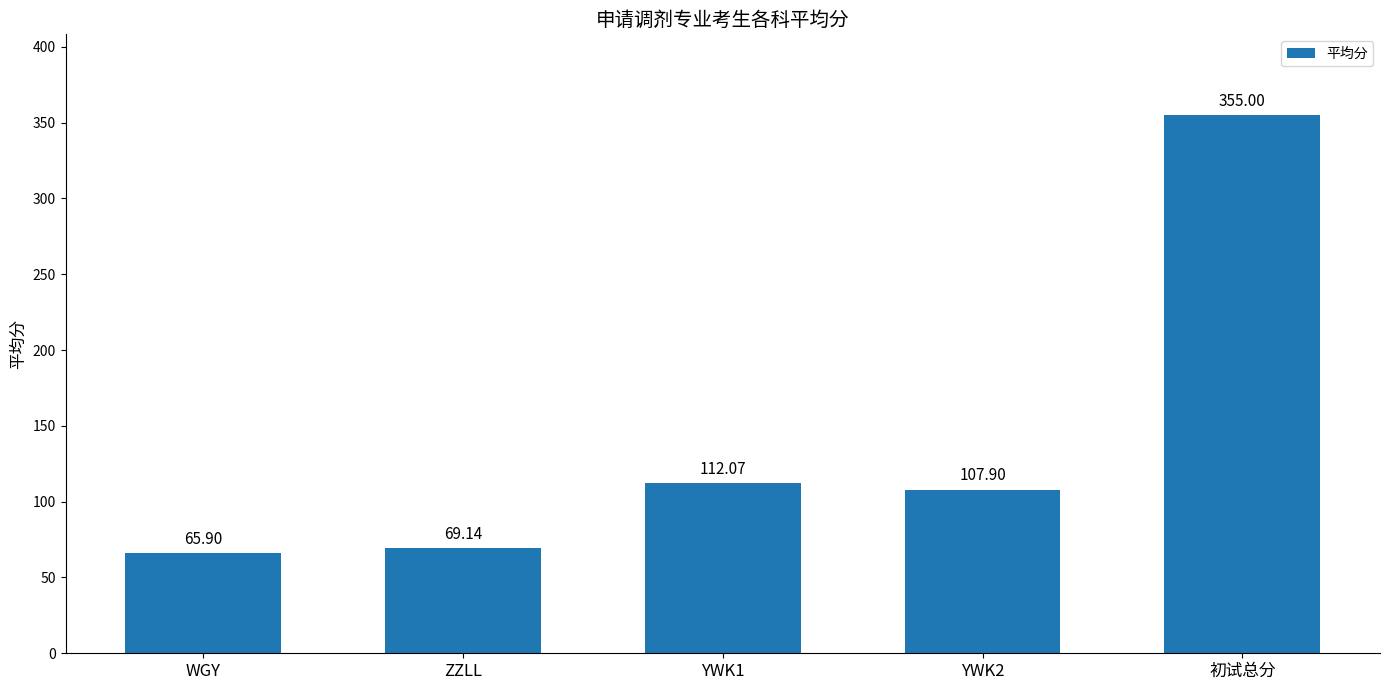

Reading right to left, extract all data points from this chart.

初试总分=355.0	YWK2=107.9	YWK1=112.1	ZZLL=69.1	WGY=65.9